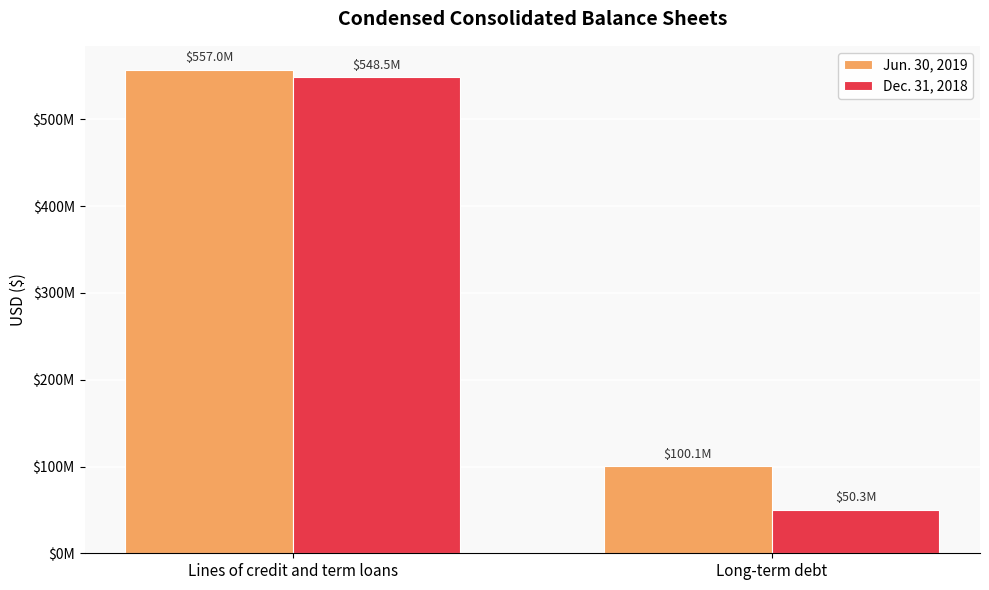

Reading right to left, list all the values displayed in this chart.

Jun. 30, 2019: 100061000	557000000
Dec. 31, 2018: 50316000	548500000